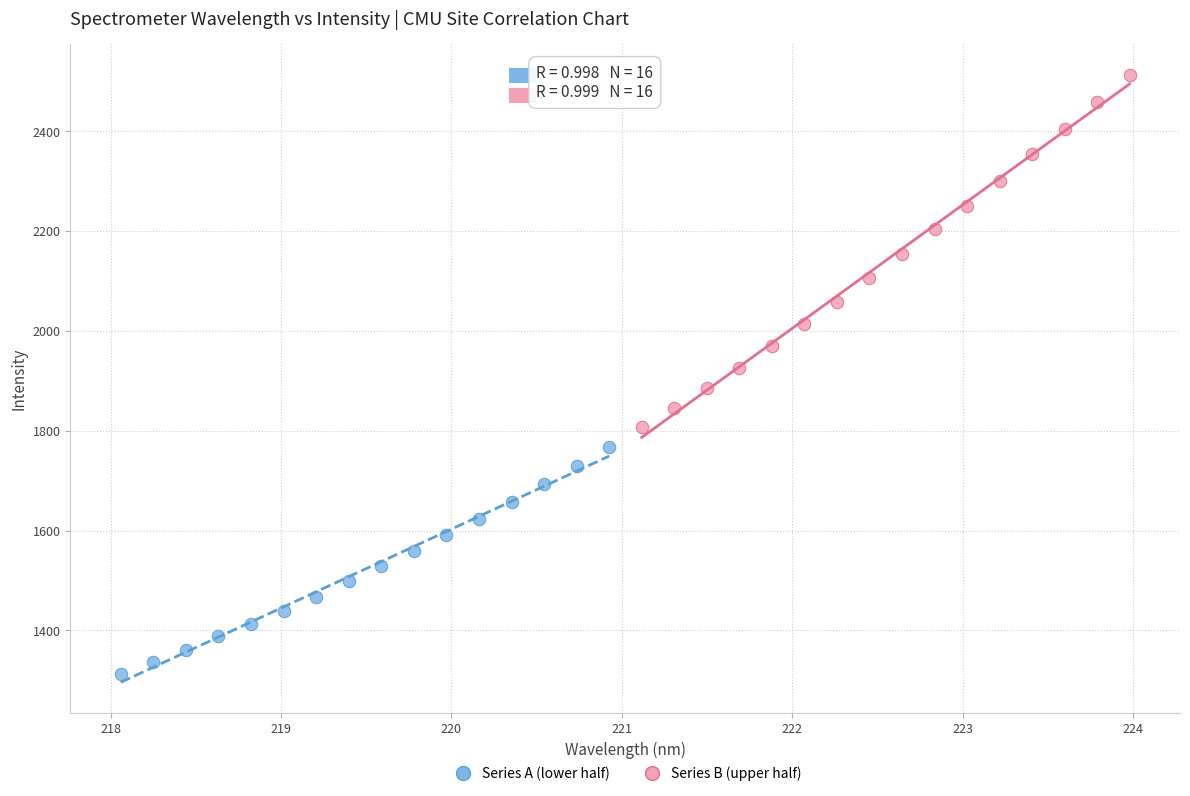

Which series contains the lowest Y value?

Series A (lower half)